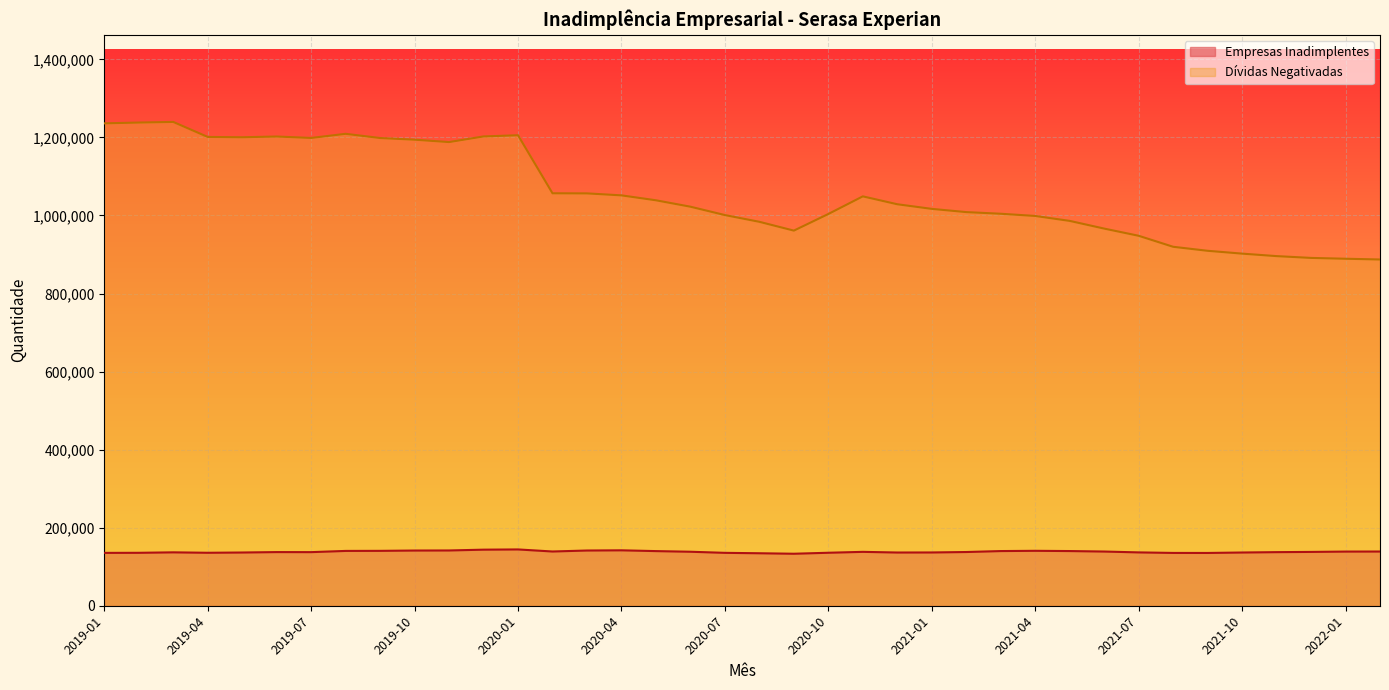

Which series has the largest total across all categories?

Dívidas Negativadas